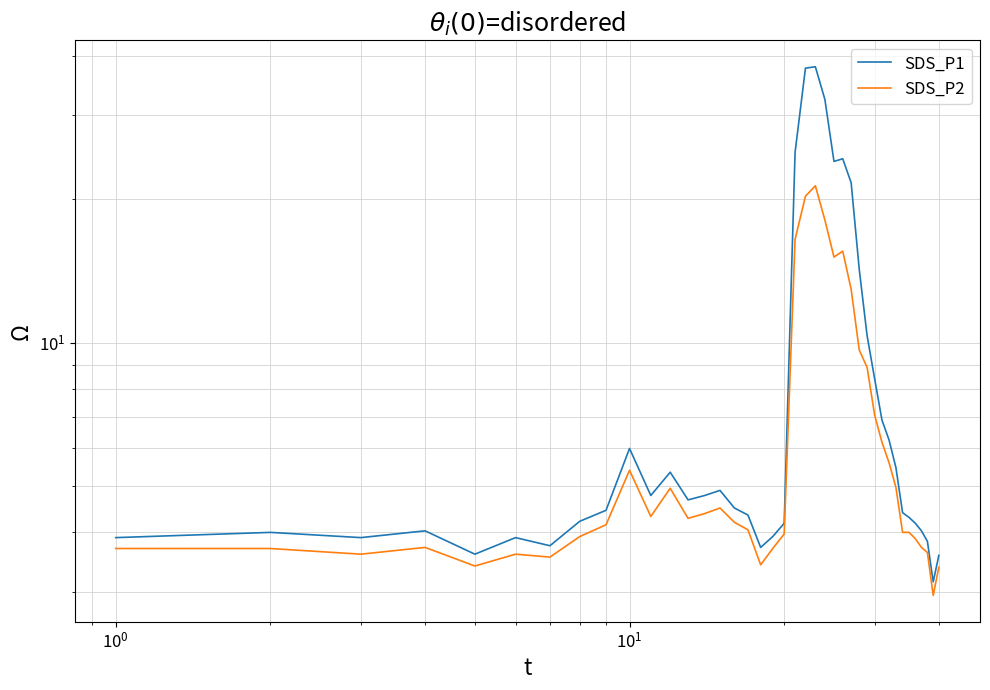

Count the number of data series in this chart.

2